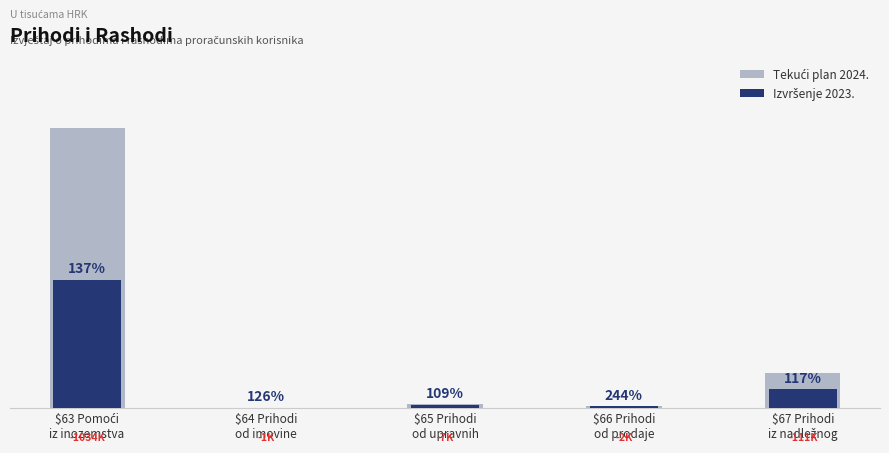

What is the difference between the maximum and minimum values in the Izvršenje 2023. series?

872632.5